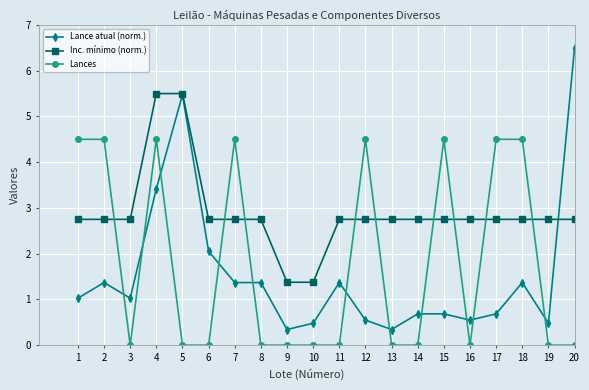

What is the difference between the Lance atual (norm.) values at 4 and 3?

2.4